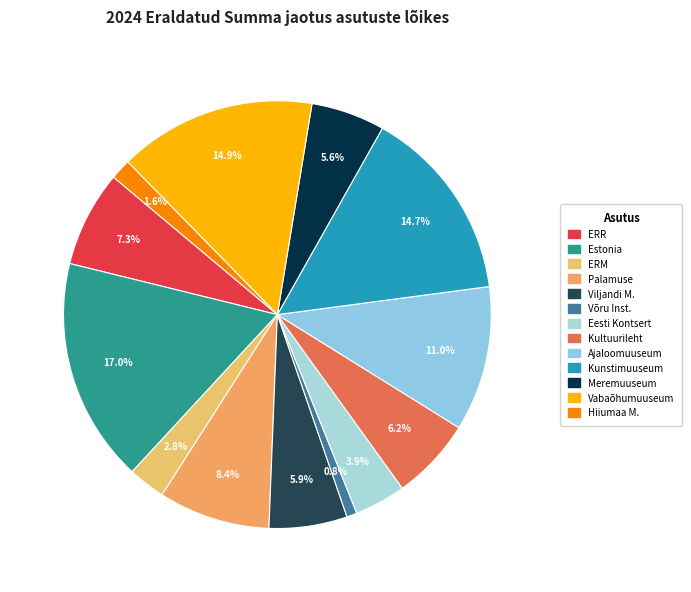

How many slices are in this pie chart?

13